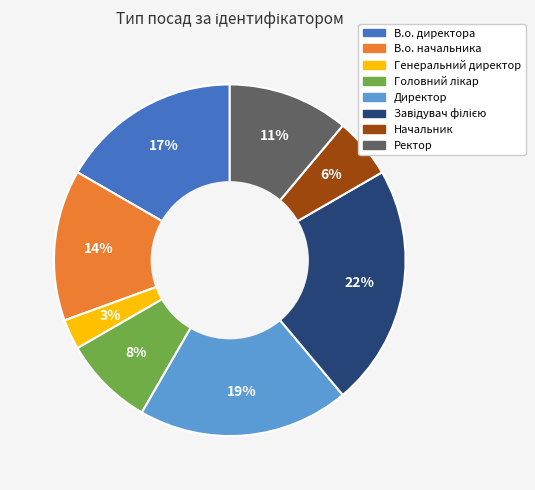

What percentage is the Генеральний директор slice, to the nearest percent?

3%